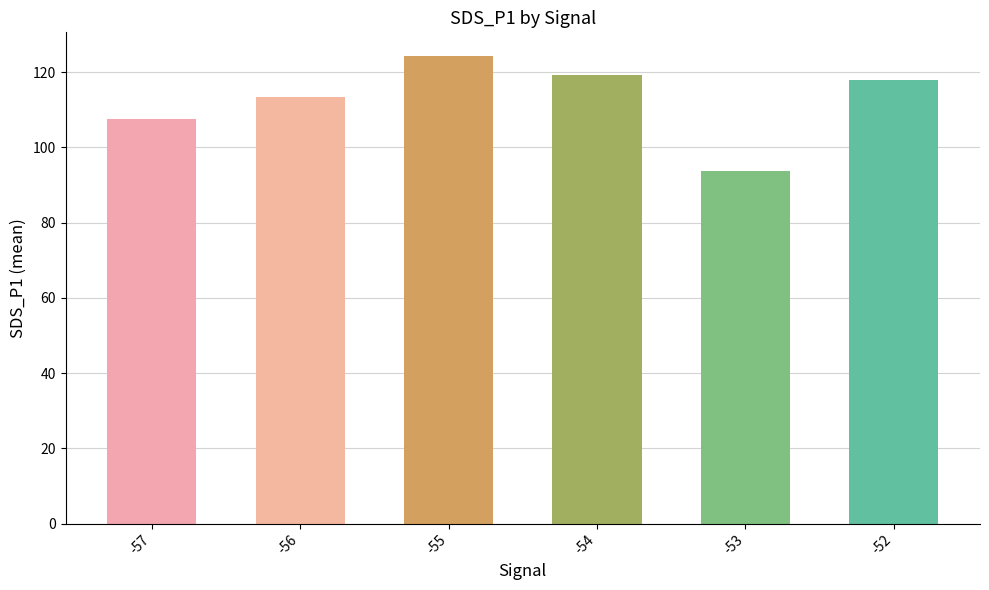

Rank the categories by value from lowest to highest.

-53, -57, -56, -52, -54, -55